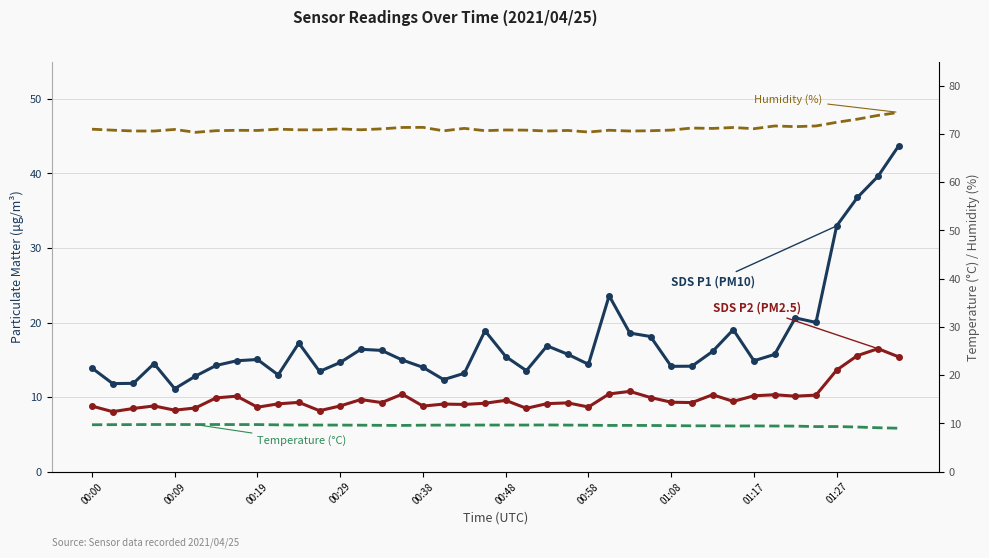

True or false: SDS P1 (PM10) and SDS P2 (PM2.5) cross at least once.

False